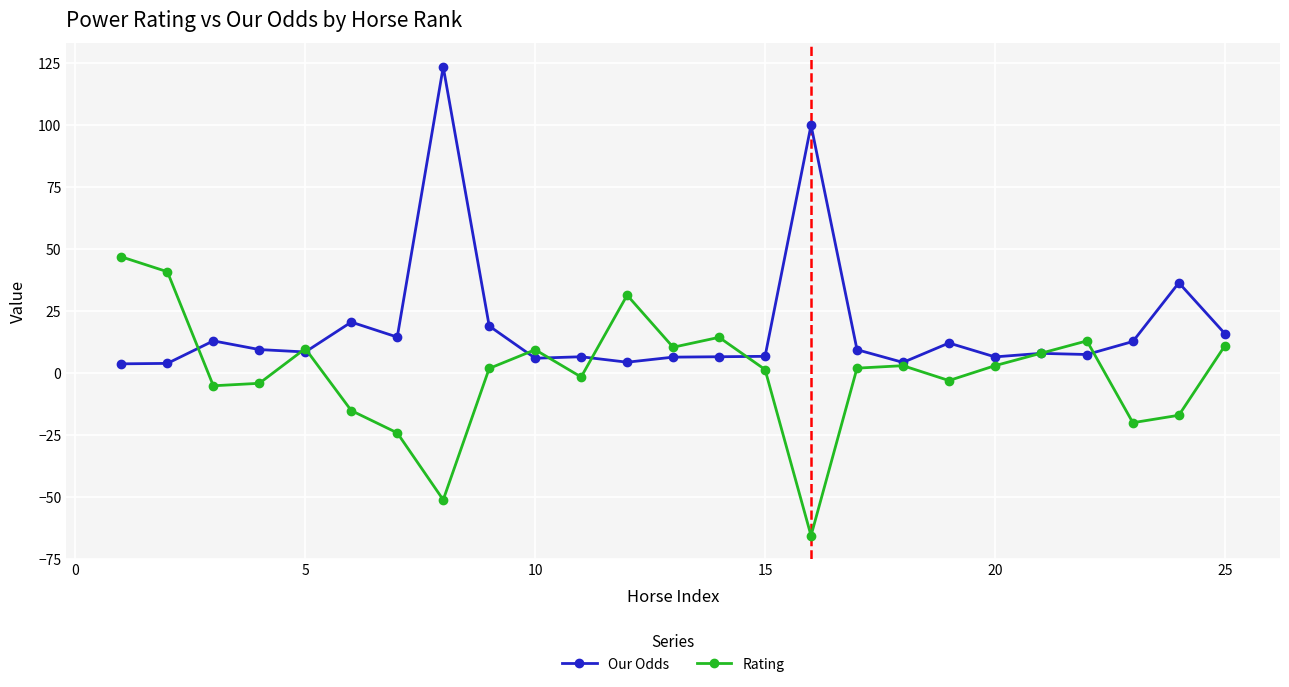

What is the smallest value displayed?

-65.6